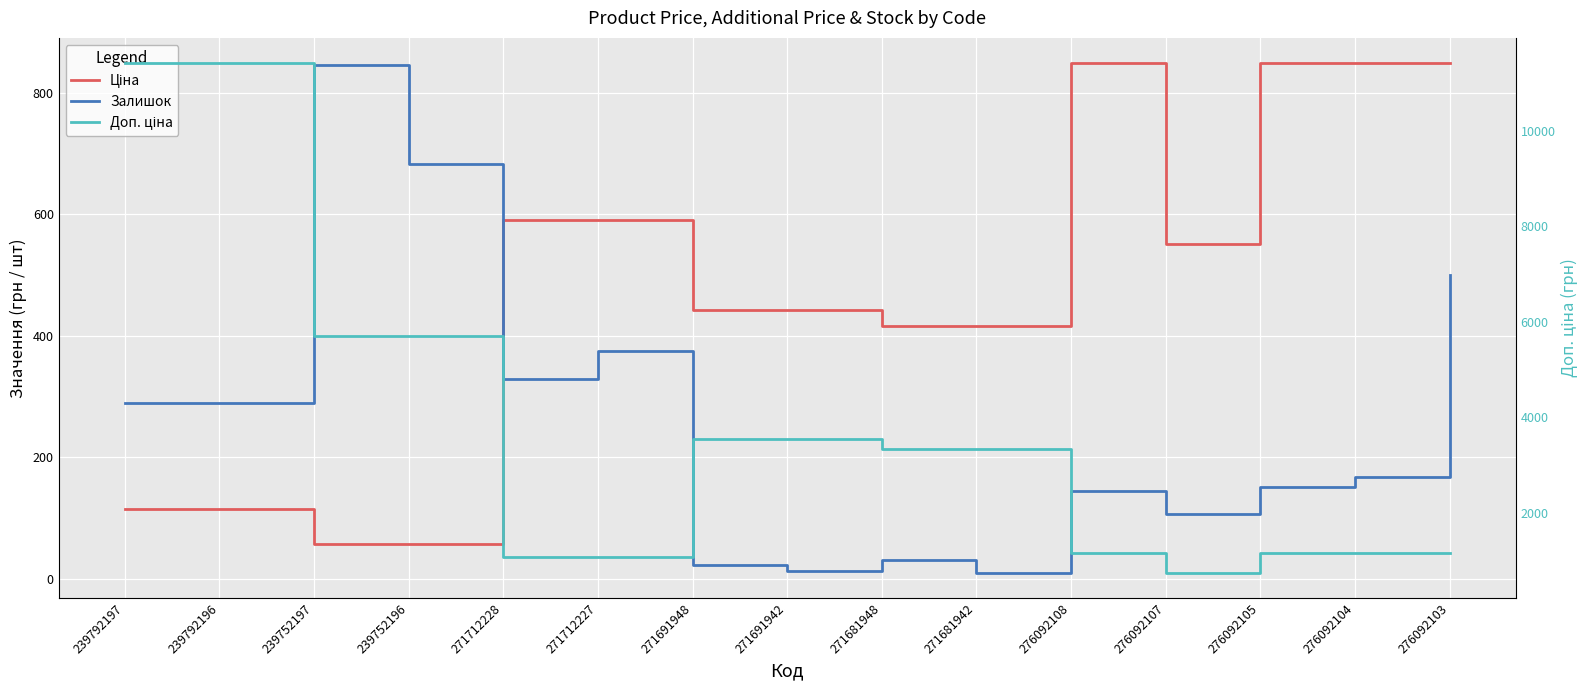

Which has a higher value, 239792197 or 276092105?

276092105